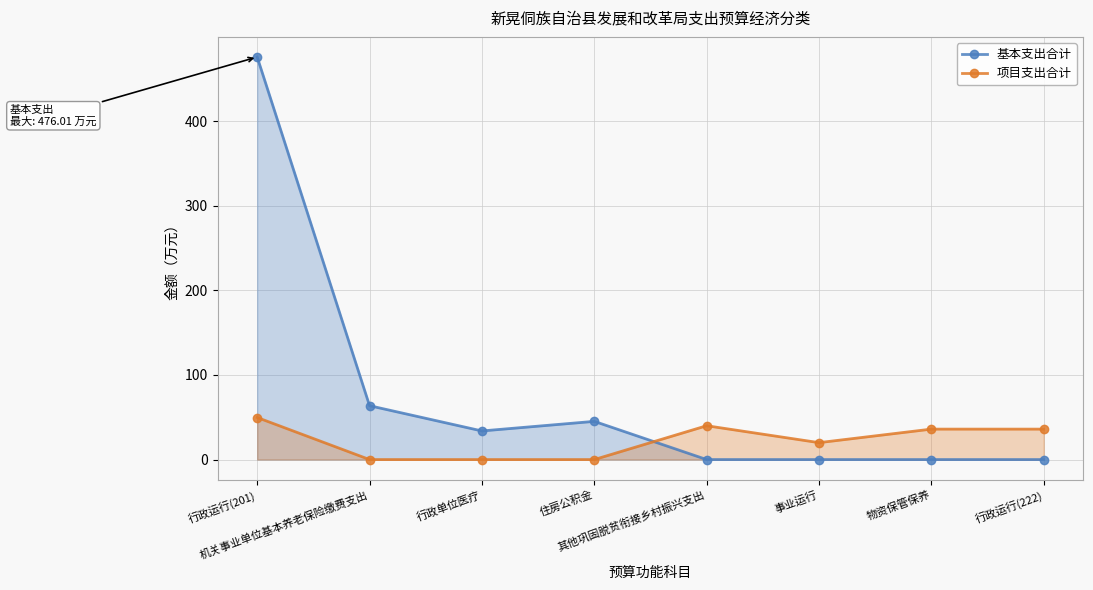

In 项目支出合计, how many points are higher than both neighbors (excluding endpoints)?

1